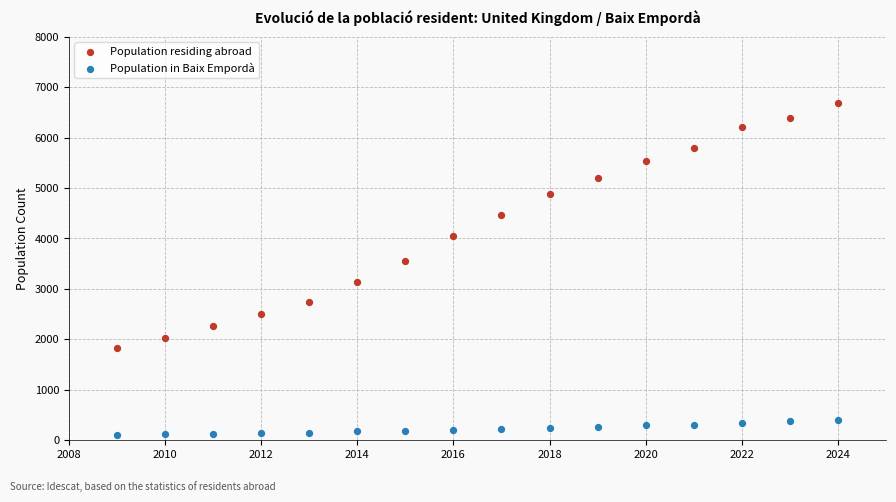

What are all the series names shown in the legend?

Population residing abroad, Population in Baix Empordà